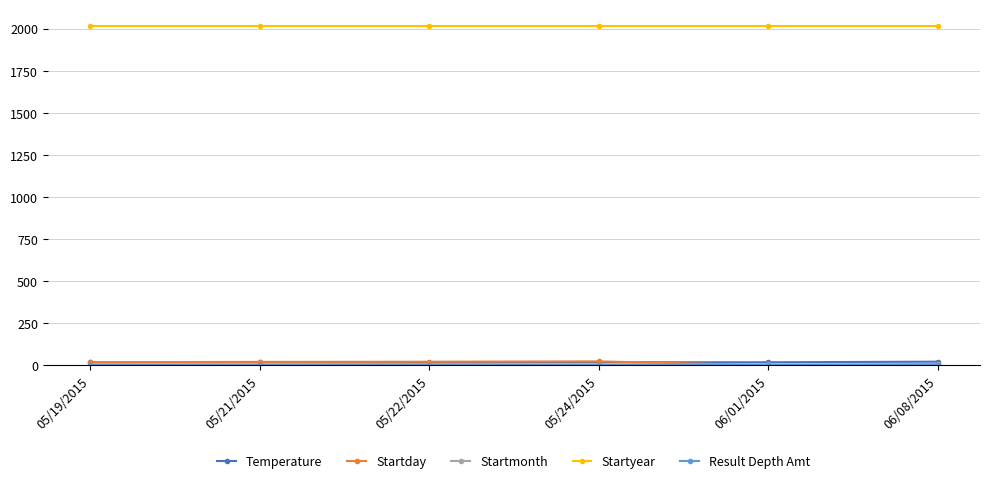

Is it true that Startday equals 1.0 at 06/01/2015?

True